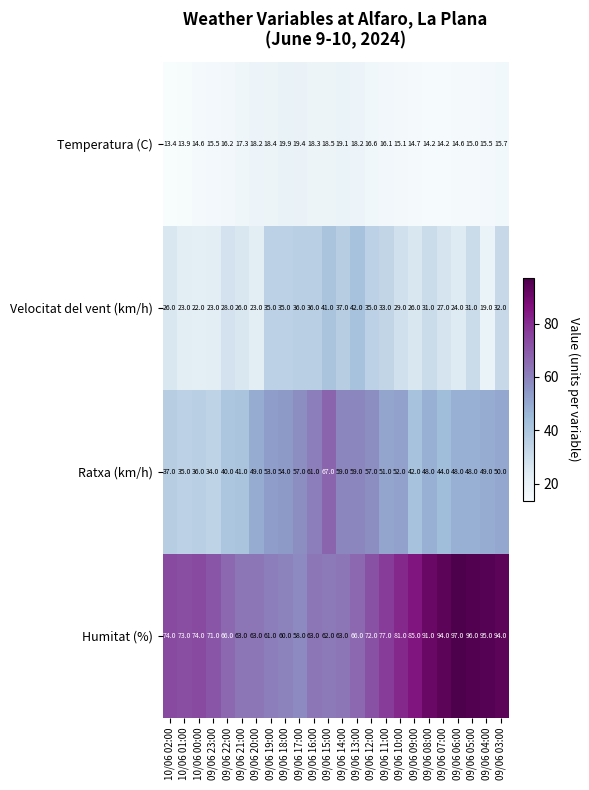

Which series changed the most between 09/06 22:00 and 09/06 19:00?

Ratxa (km/h)